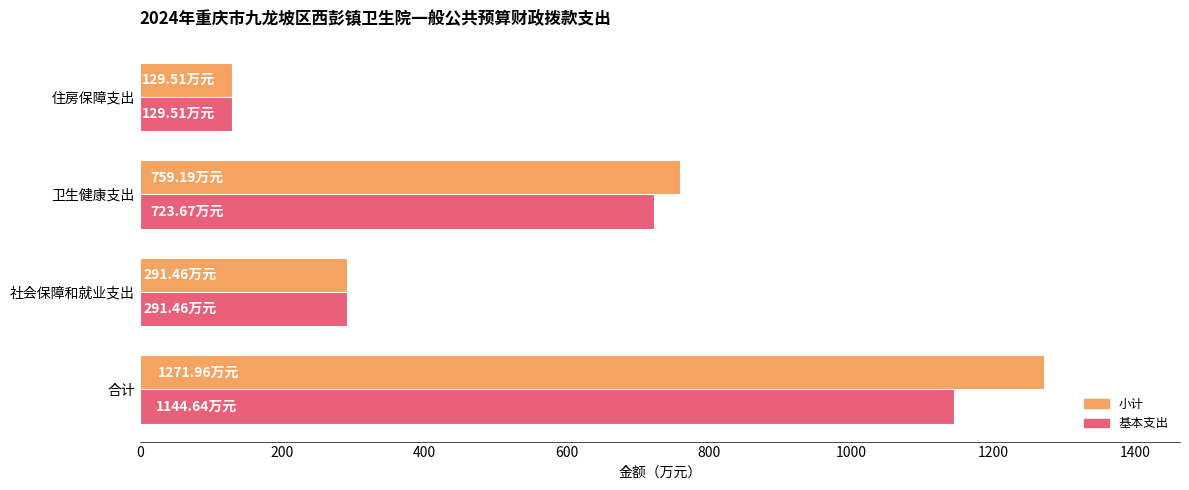

Is the value of 小计 at 合计 greater than the value of 基本支出 at 社会保障和就业支出?

Yes